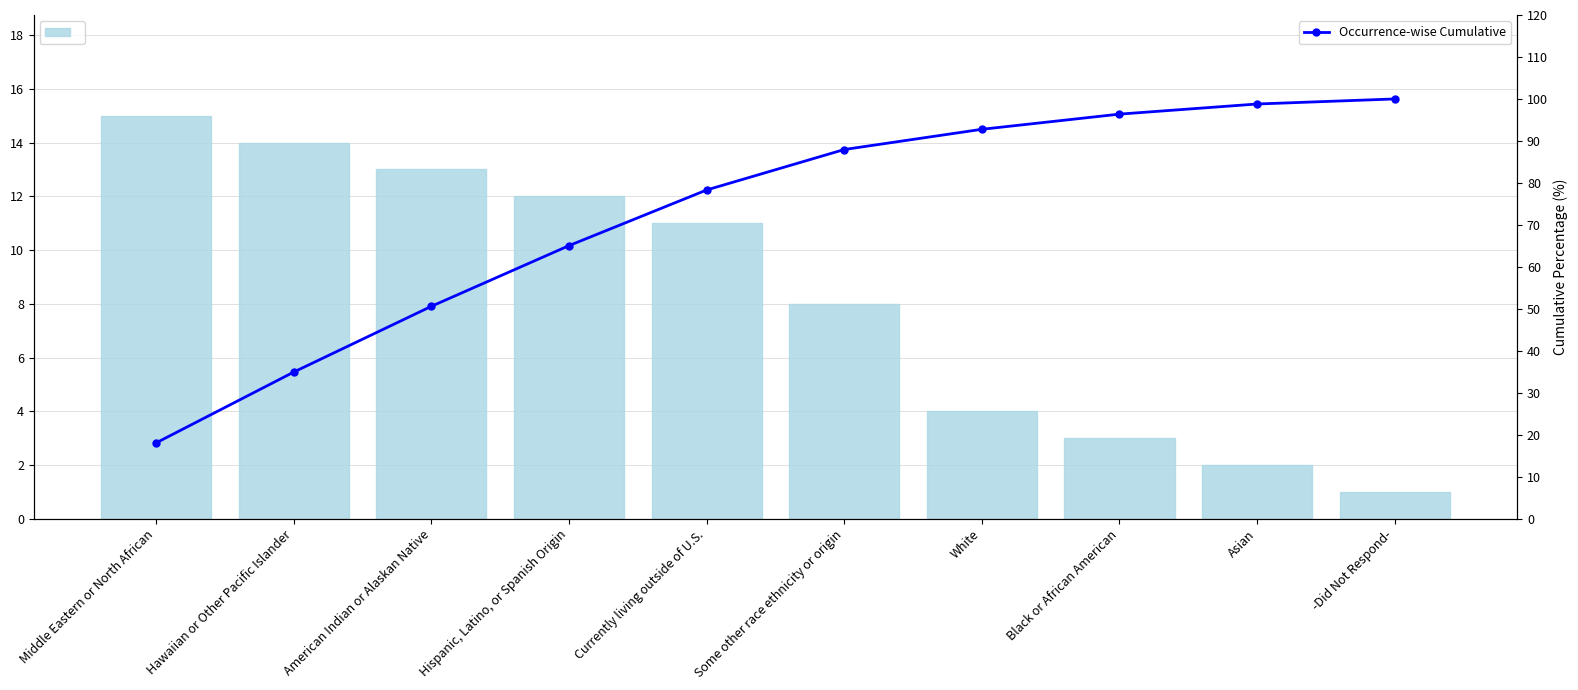

Is the value of Occurrence-wise Frequency at White greater than the value of Occurrence-wise Cumulative at Hawaiian or Other Pacific Islander?

No